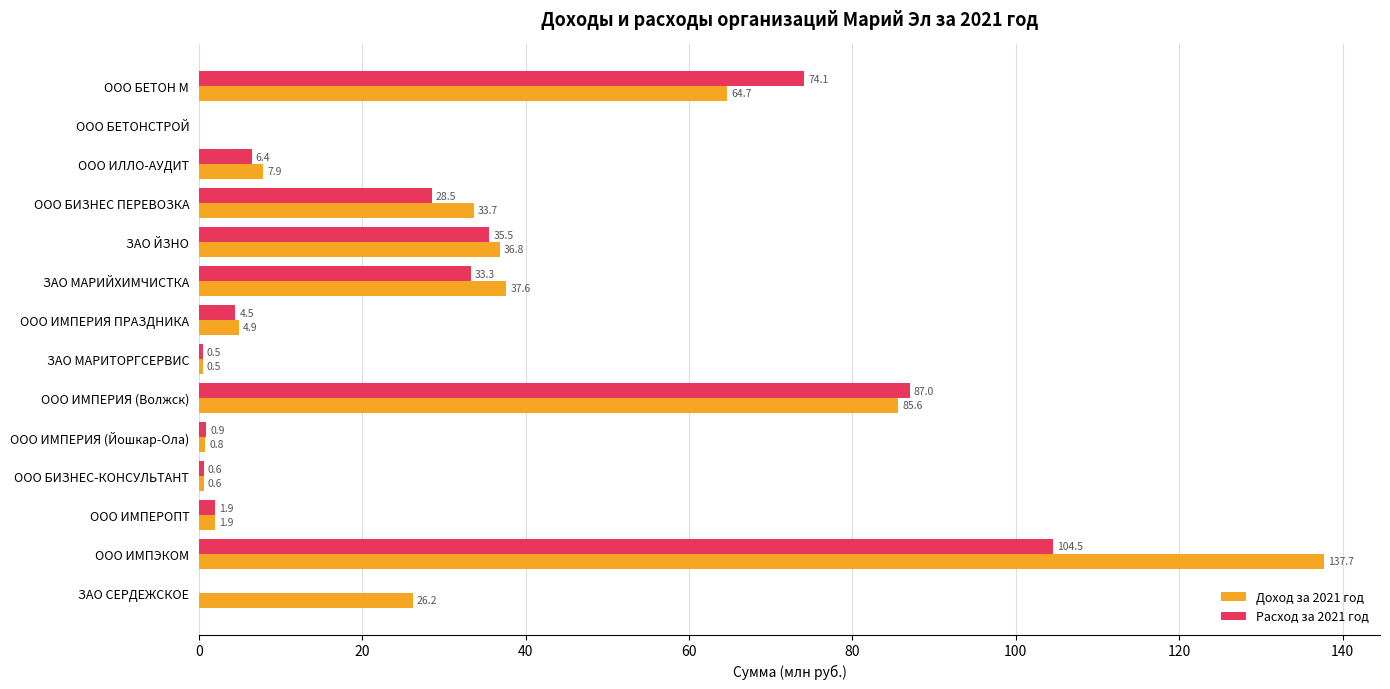

Read the Доход за 2021 год value at ООО ИЛЛО-АУДИТ.

7.9